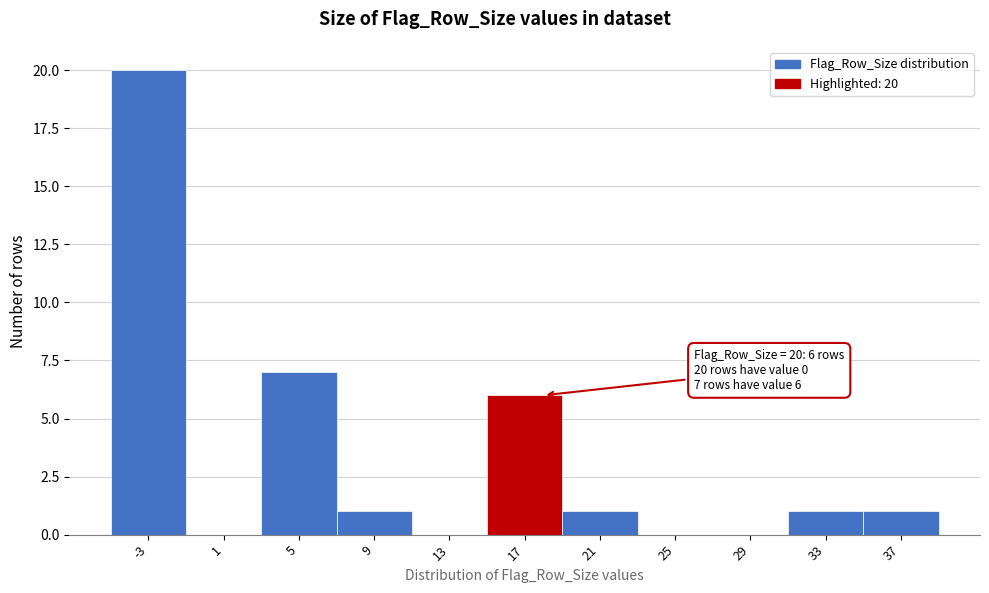

Reading left to right, transcribe all the data shown in this chart.

-3=20	1=0	5=7	9=1	13=0	17=6	21=1	25=0	29=0	33=1	37=1